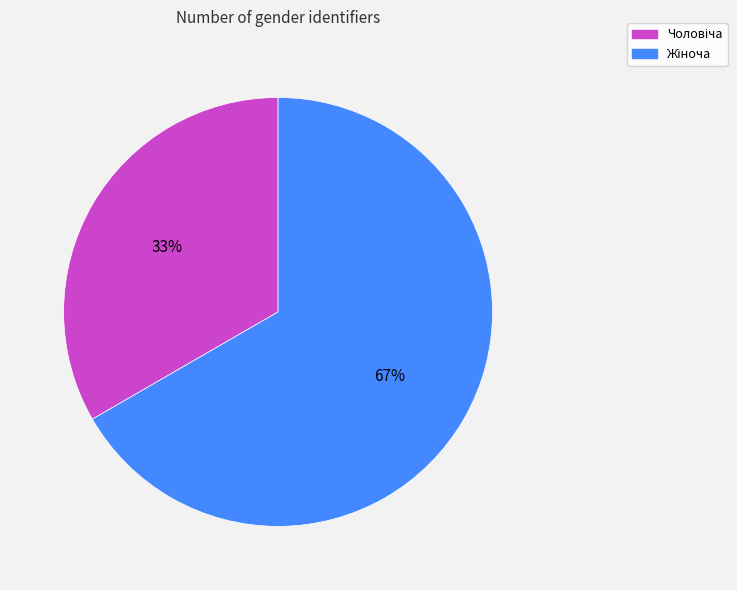

Count the number of slices in the pie.

2